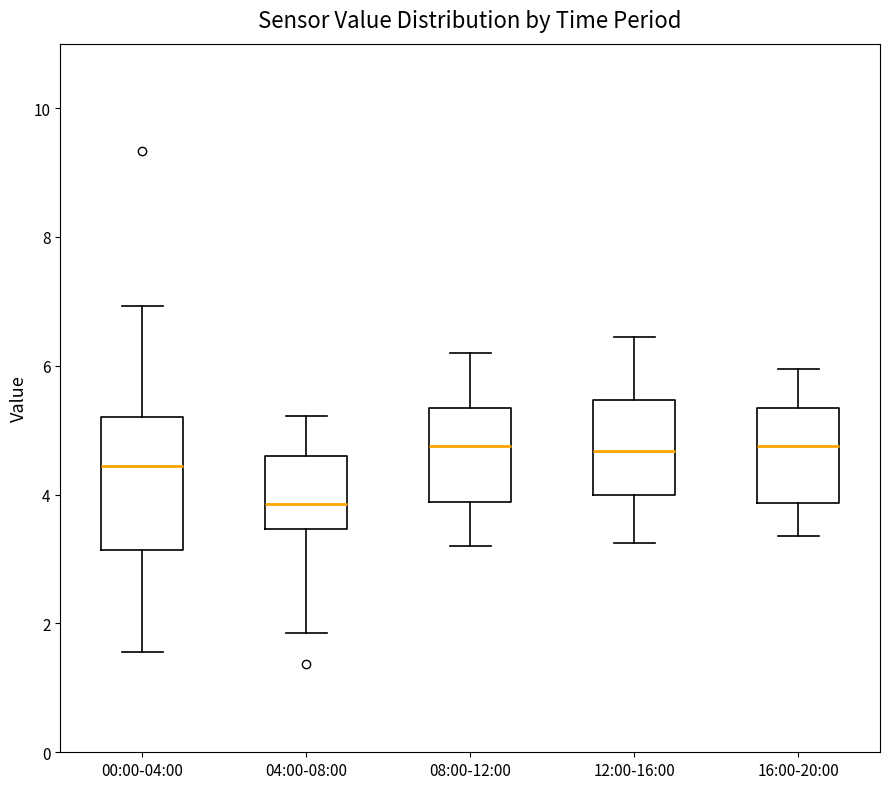

Reading left to right, read every box against the y-axis: the position of its median line, the range the box covers, and the ends of its whiskers. The values are not printed on the chart, so give them approximately, as read against the axis.

00:00-04:00: median 4.4, box 3.2 to 5.2, whiskers 1.6 to 7.0
04:00-08:00: median 3.8, box 3.4 to 4.6, whiskers 1.8 to 5.2
08:00-12:00: median 4.8, box 3.8 to 5.4, whiskers 3.2 to 6.2
12:00-16:00: median 4.6, box 4.0 to 5.4, whiskers 3.2 to 6.4
16:00-20:00: median 4.8, box 3.8 to 5.4, whiskers 3.4 to 6.0